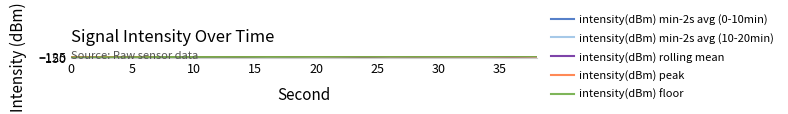

What is the maximum value for intensity(dBm) peak?

-123.5